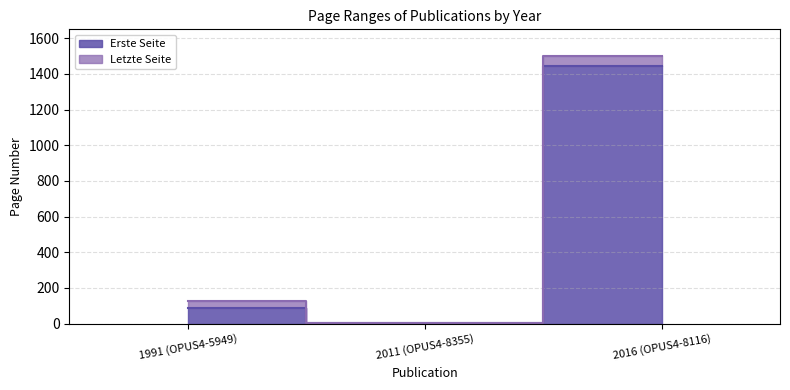

Rank the series at 2016 (OPUS4-8116) from lowest to highest value.

Erste Seite, Letzte Seite